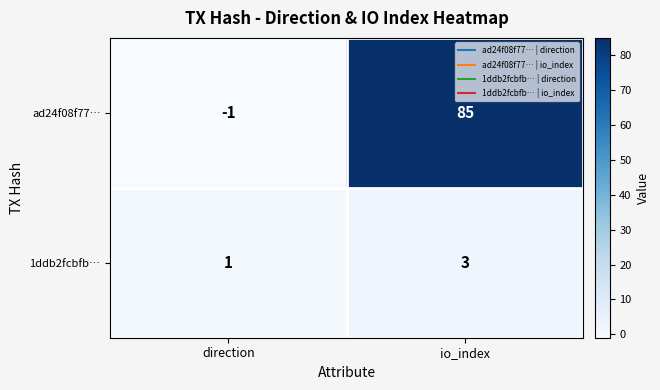

Is the value of 1ddb2fcbfb… at direction greater than the value of ad24f08f77… at direction?

Yes